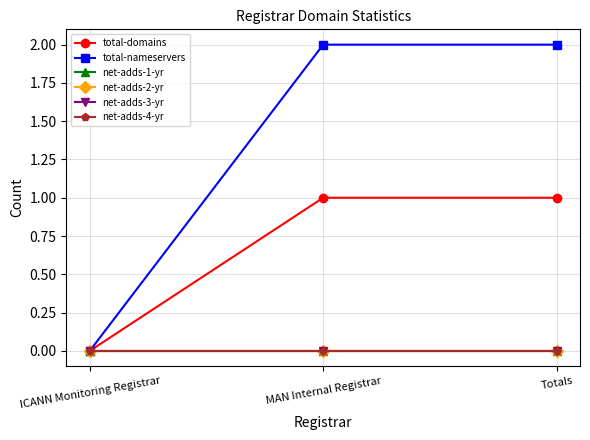

What is the label of the 2nd point from the right?

MAN Internal Registrar